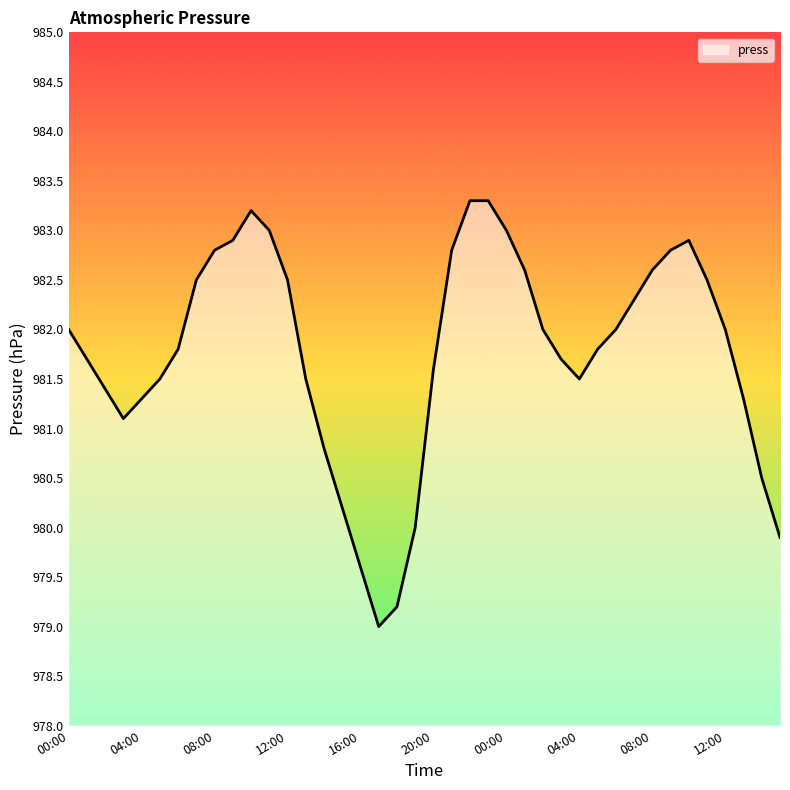

Reading left to right, what are all the values shown in this chart?

982.0	981.7	981.4	981.1	981.3	981.5	981.8	982.5	982.8	982.9	983.2	983.0	982.5	981.5	980.8	980.2	979.6	979.0	979.2	980.0	981.6	982.8	983.3	983.3	983.0	982.6	982.0	981.7	981.5	981.8	982.0	982.3	982.6	982.8	982.9	982.5	982.0	981.3	980.5	979.9